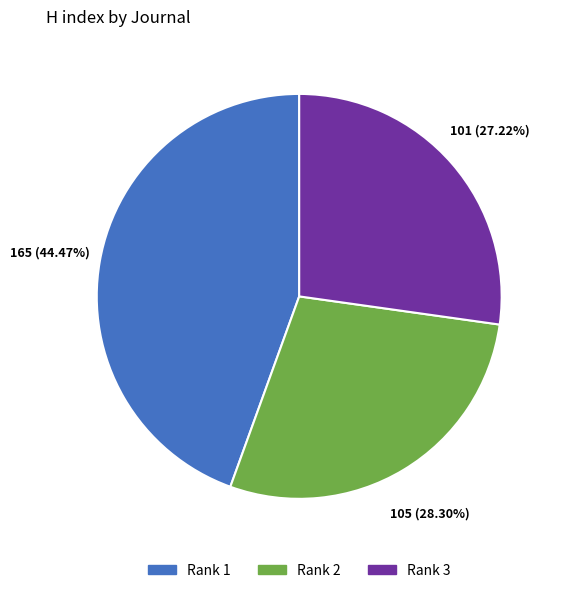

Does Rank 1 represent more than half of the total?

No